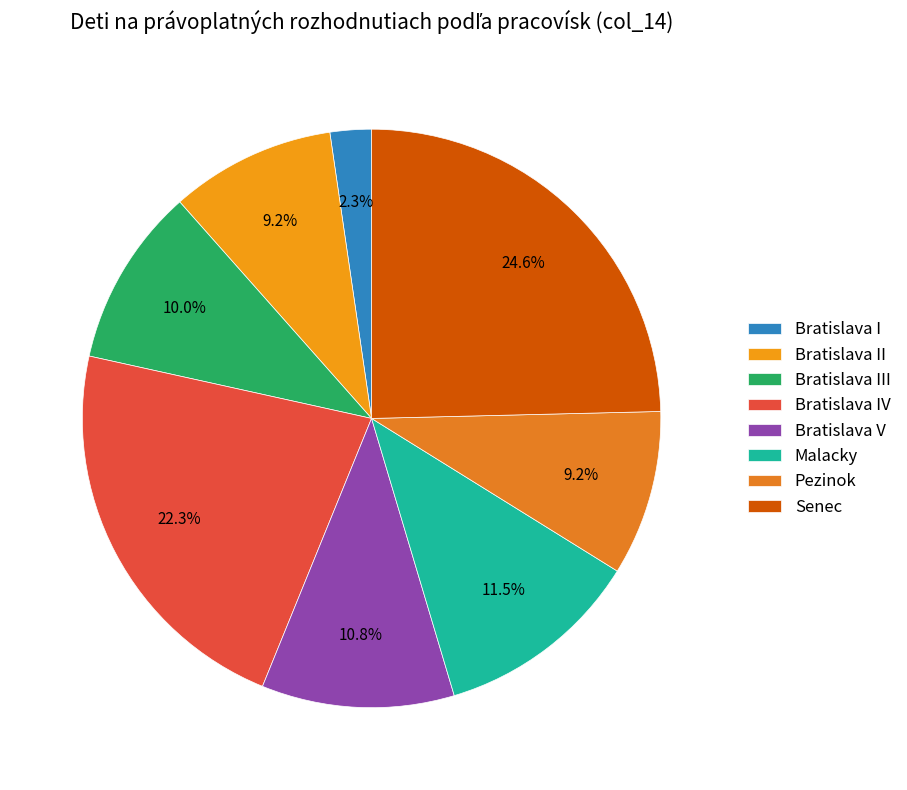

What is the ratio of the value at Bratislava IV to the value at Pezinok?

2.4